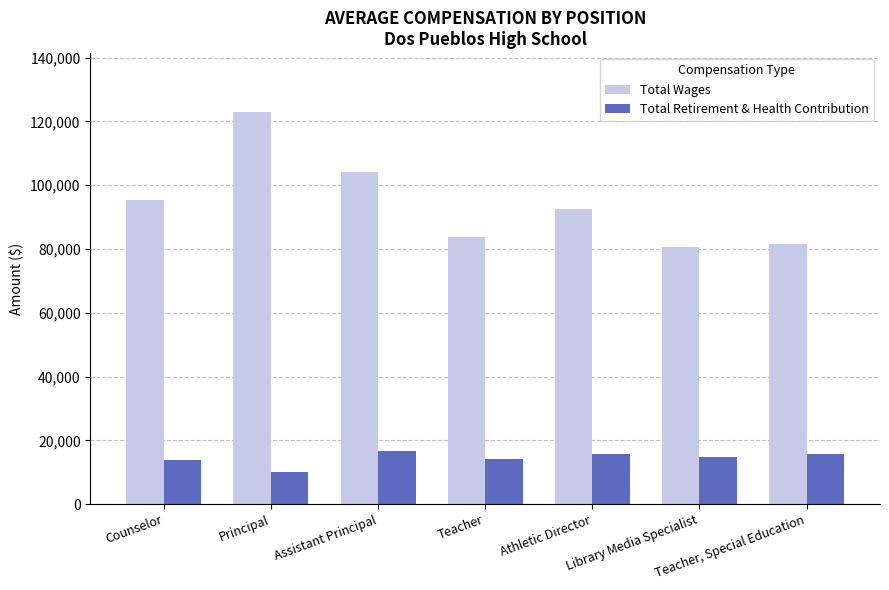

Are the bars horizontal?

No